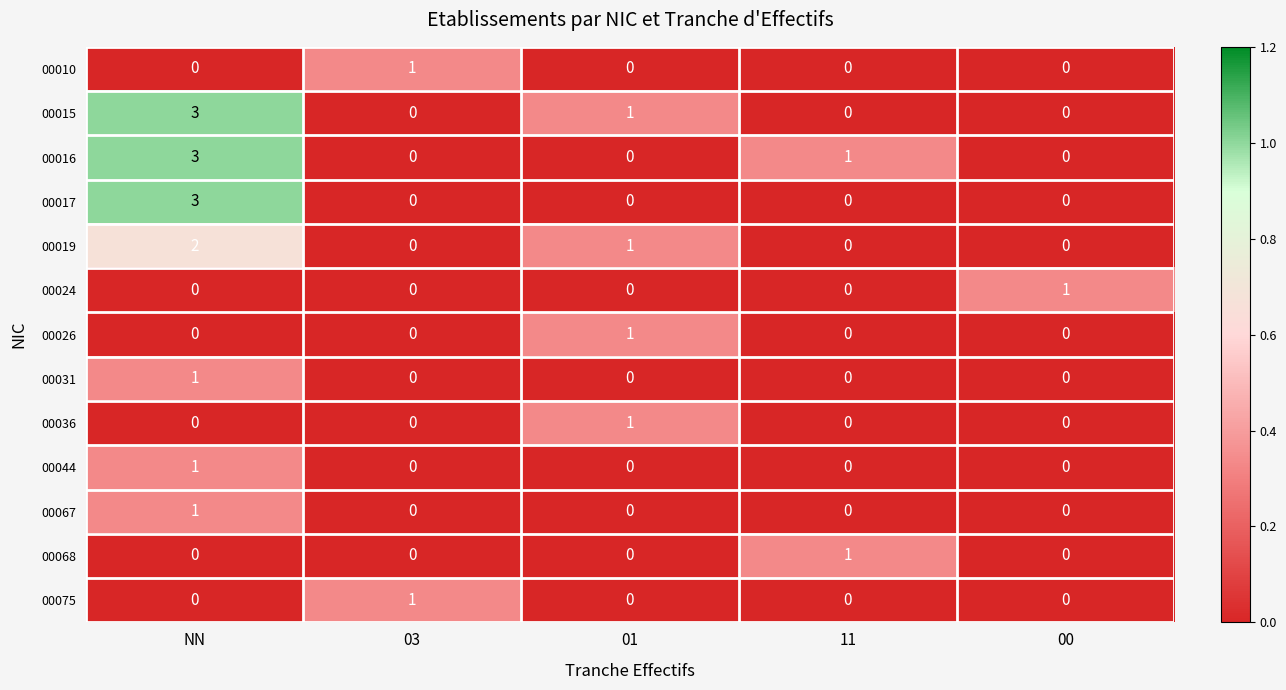

How many 00031 values are between 0 and 1?

5